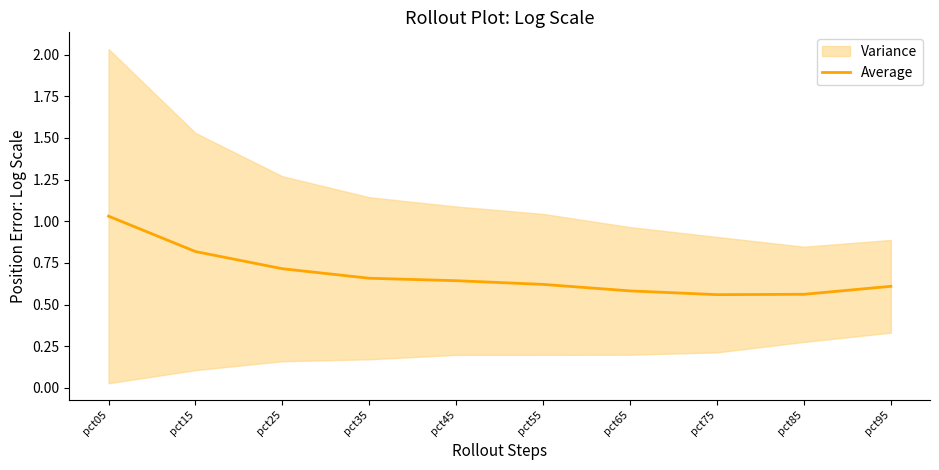

Where is the data nearest to the value 0?

pct75